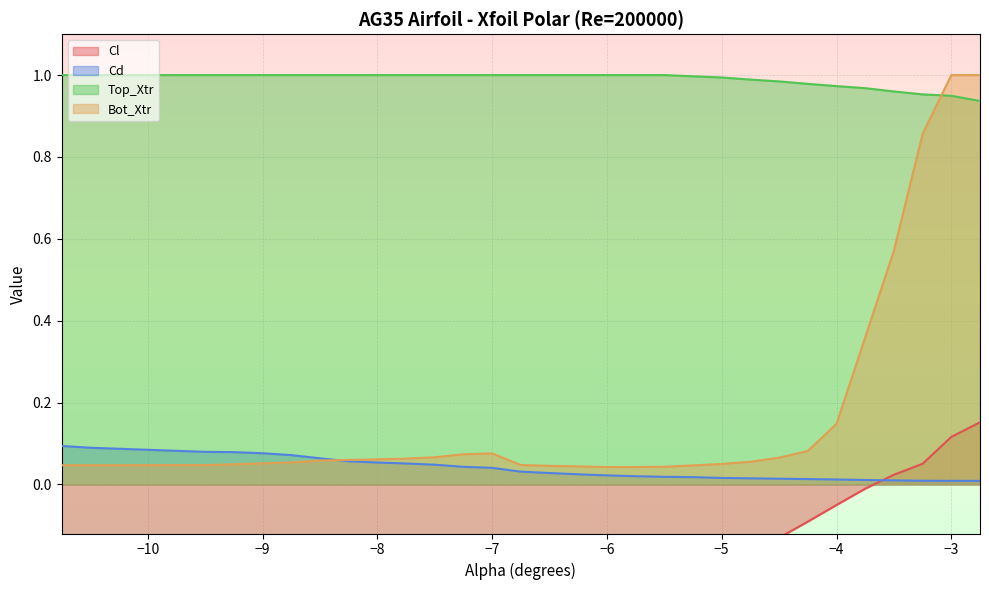

True or false: Top_Xtr and Cd cross at least once.

False